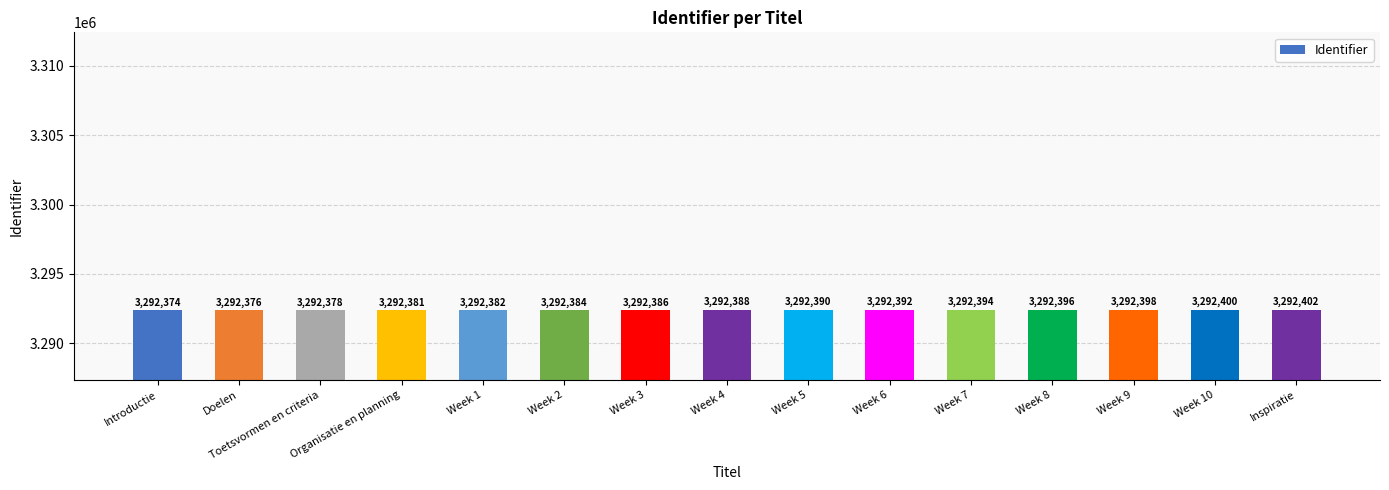

What is the maximum value shown in the chart?

3292402